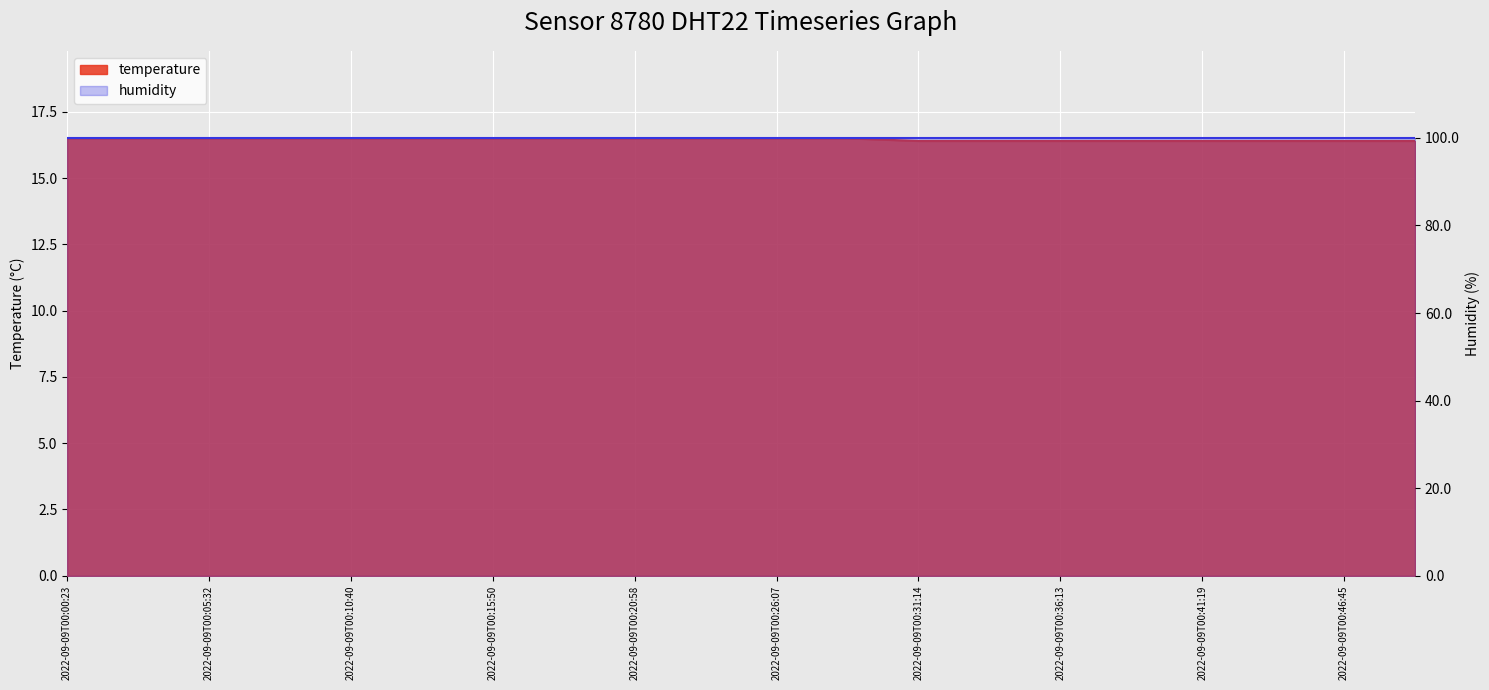

Reading left to right, extract all data points from this chart.

2022-09-09T00:00:23=16.5	2022-09-09T00:03:00=16.5	2022-09-09T00:05:32=16.5	2022-09-09T00:08:08=16.5	2022-09-09T00:10:40=16.5	2022-09-09T00:13:15=16.5	2022-09-09T00:15:50=16.5	2022-09-09T00:18:24=16.5	2022-09-09T00:20:58=16.5	2022-09-09T00:23:34=16.5	2022-09-09T00:26:07=16.5	2022-09-09T00:28:42=16.5	2022-09-09T00:31:14=16.4	2022-09-09T00:33:43=16.4	2022-09-09T00:36:13=16.4	2022-09-09T00:38:45=16.4	2022-09-09T00:41:19=16.4	2022-09-09T00:43:56=16.4	2022-09-09T00:46:45=16.4	2022-09-09T00:49:22=16.4